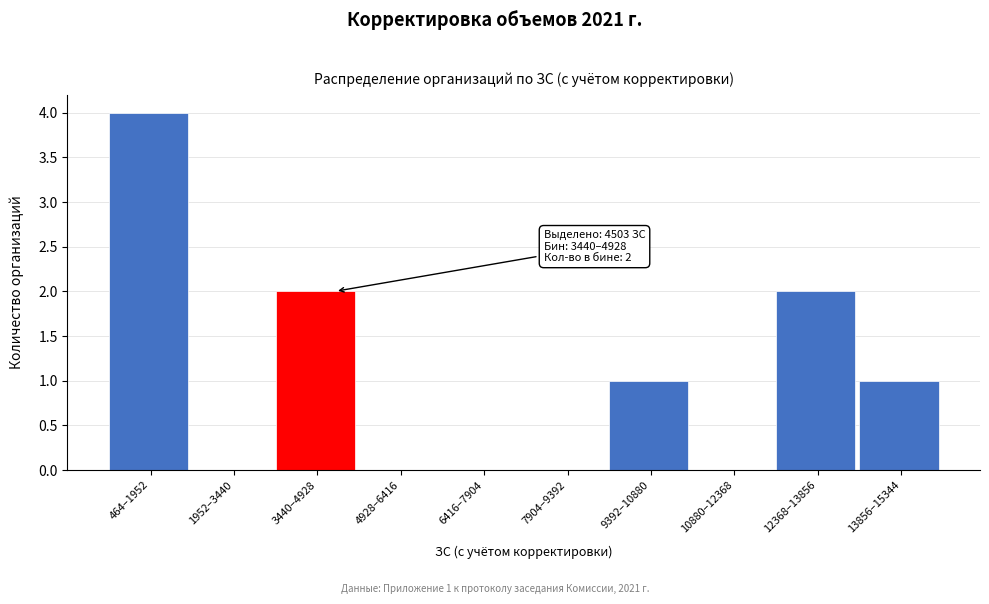

Reading left to right, what are all the values shown in this chart?

464–1952=4	1952–3440=0	3440–4928=2	4928–6416=0	6416–7904=0	7904–9392=0	9392–10880=1	10880–12368=0	12368–13856=2	13856–15344=1